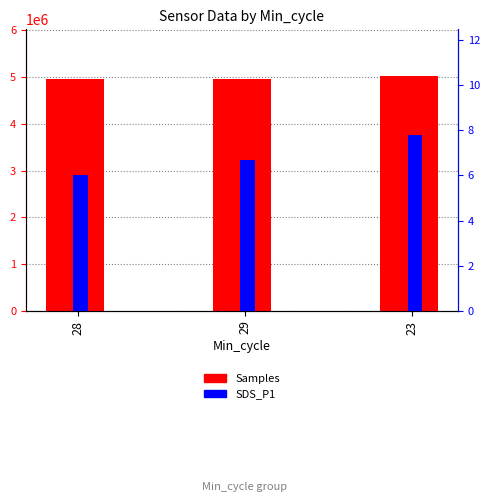

List the series in order of their overall mean, highest first.

Samples, SDS_P1